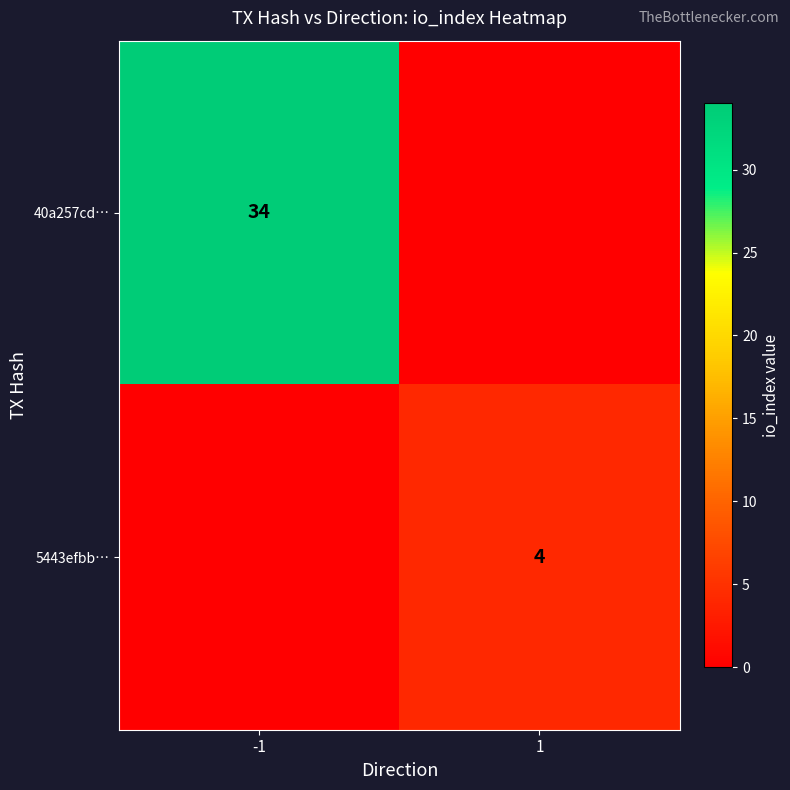

How many categories are shown in the chart?

2